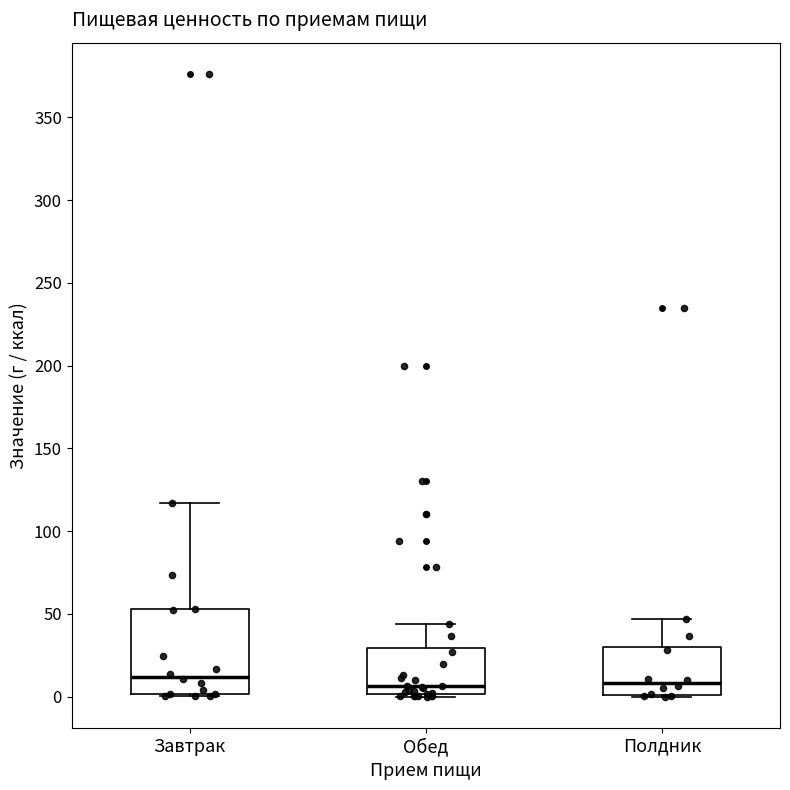

Reading left to right, read every box against the y-axis: the position of its median line, the range the box covers, and the ends of its whiskers. The values are not printed on the chart, so give them approximately, as read against the axis.

Завтрак: median 10, box 0 to 55, whiskers 0 to 115
Обед: median 5, box 0 to 30, whiskers 0 to 45
Полдник: median 10, box 0 to 30, whiskers 0 to 45